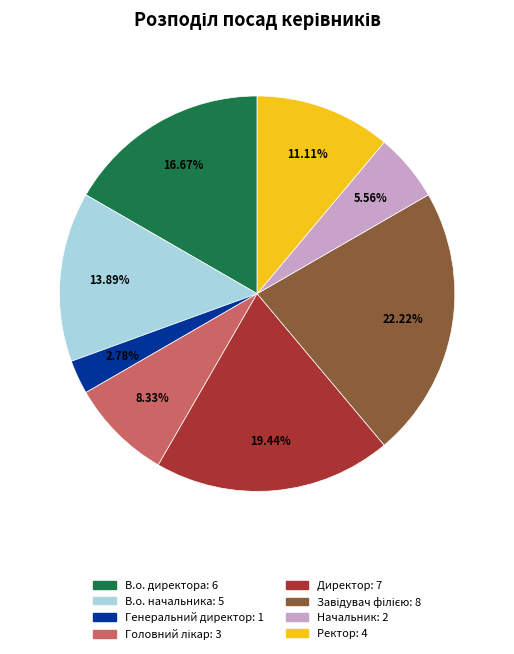

What is the smallest slice in the pie chart?

Генеральний директор